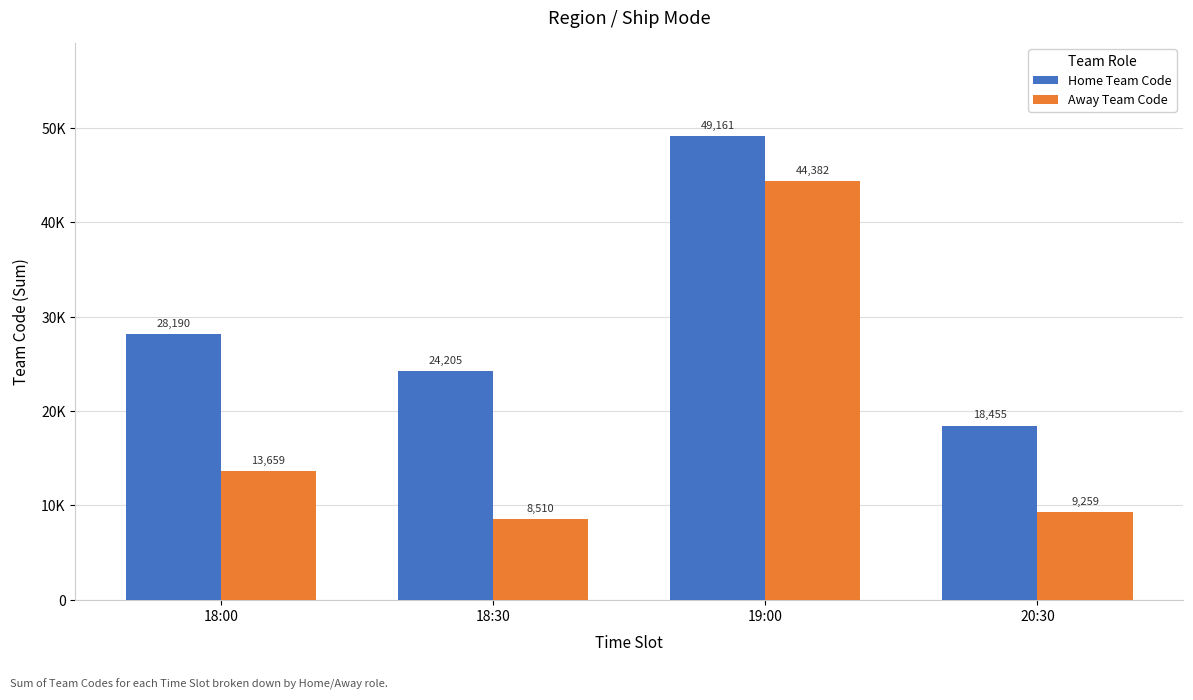

At which label does Home Team Code reach its minimum?

20:30